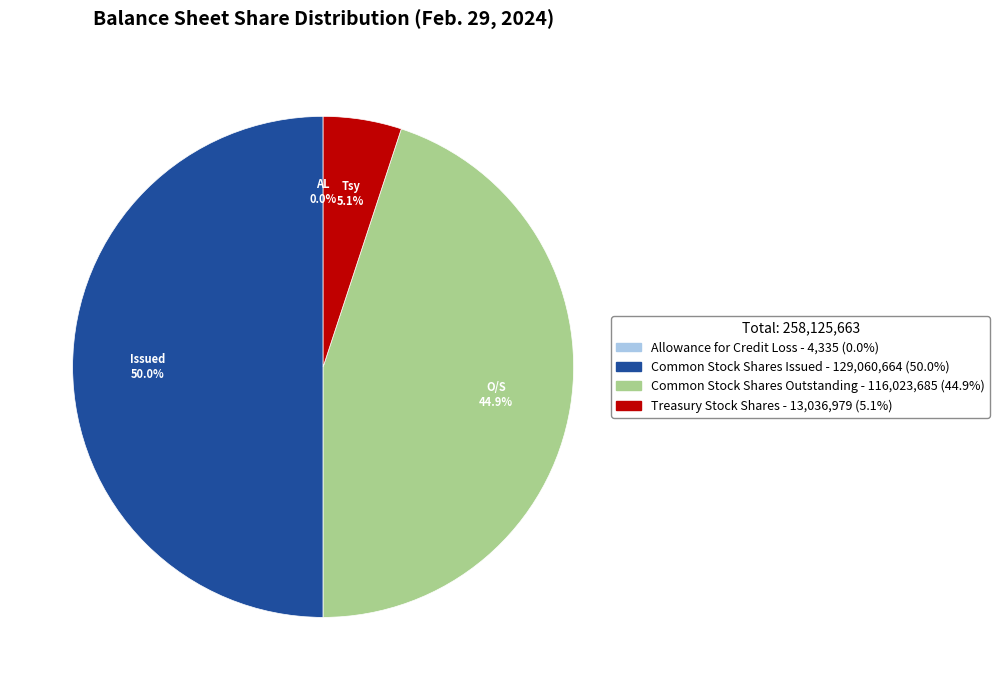

What is the largest slice in the pie chart?

Common Stock Shares Issued